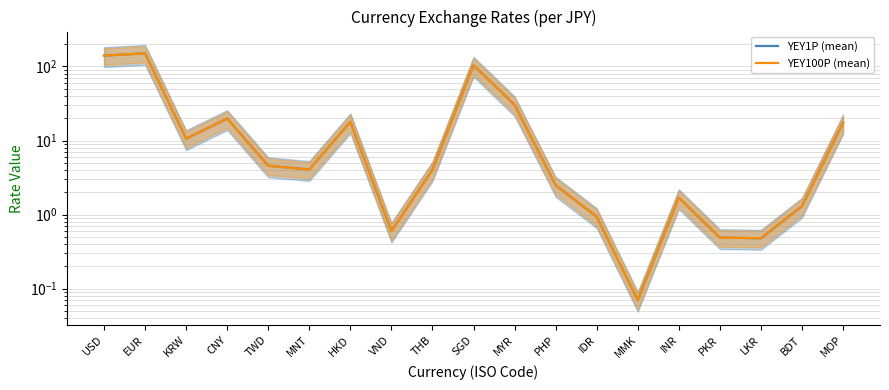

Does the chart display data point markers on the line(s)?

No